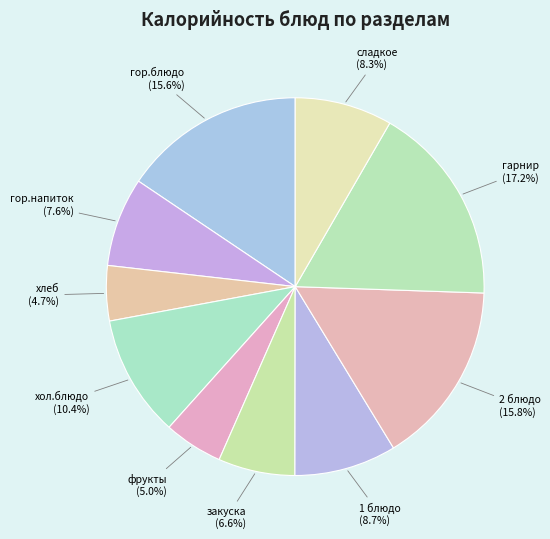

Which slice is the largest?

гарнир